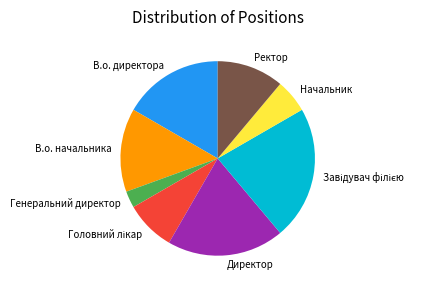

True or false: Начальник accounts for 6% of the total.

True